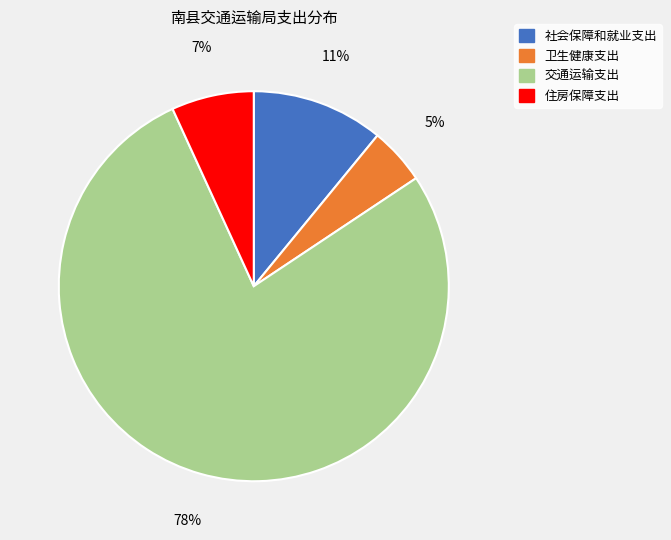

Do 住房保障支出 and 交通运输支出 together represent more than half of the pie?

Yes